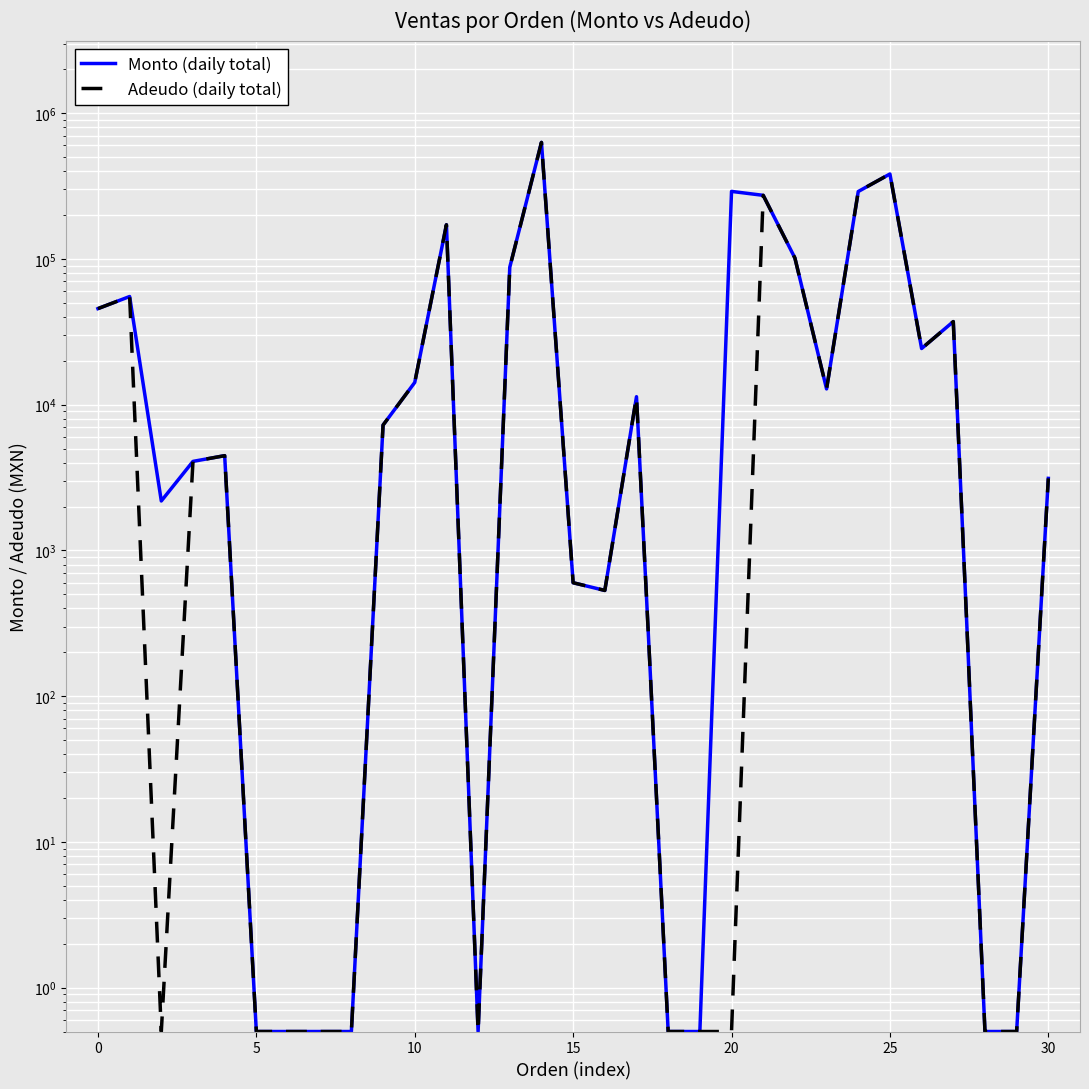

How many lines are shown in the chart?

2